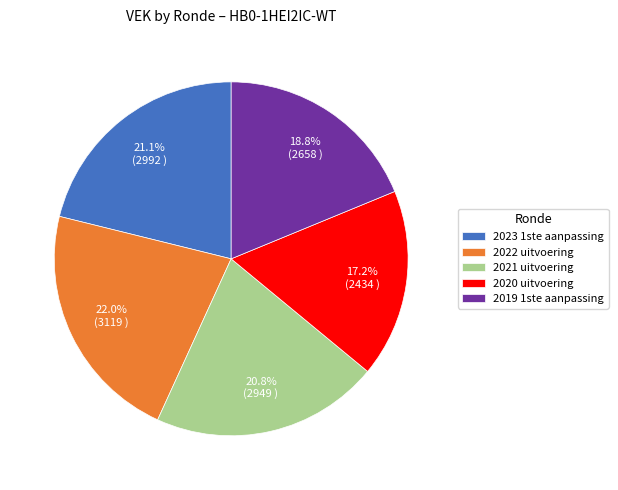

Is 2020 uitvoering the majority of the pie?

No